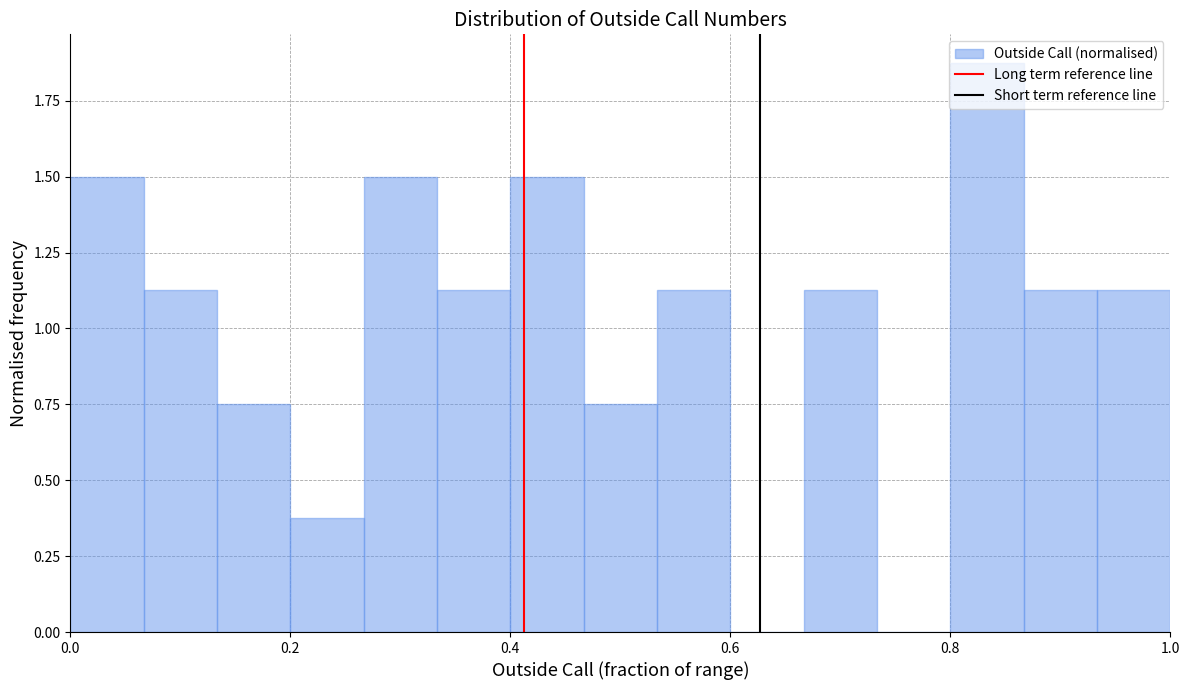

Read against the x-axis, roughly where is the centre of the tallest bar?

0.84